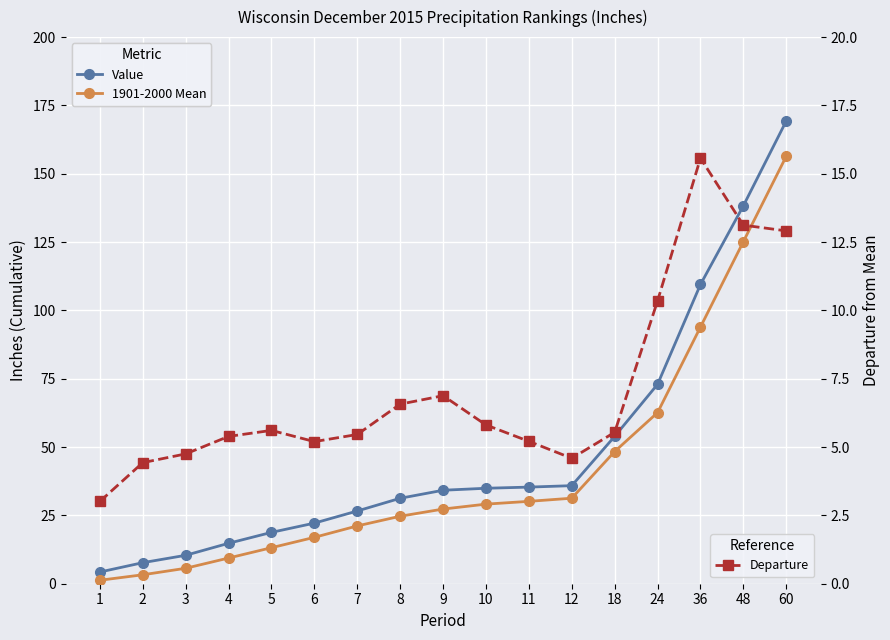

Does the chart display data point markers on the line(s)?

Yes